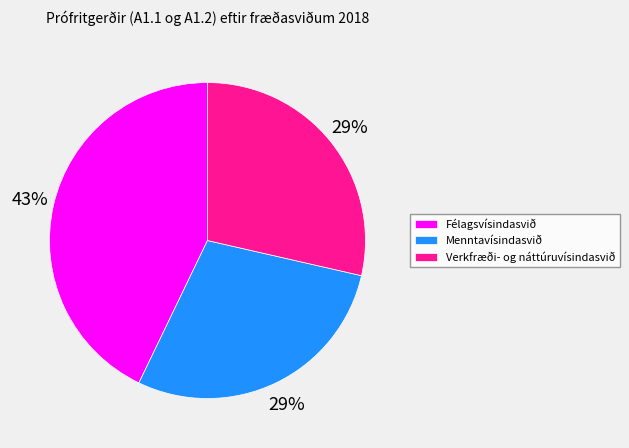

How many segments does this pie chart have?

3